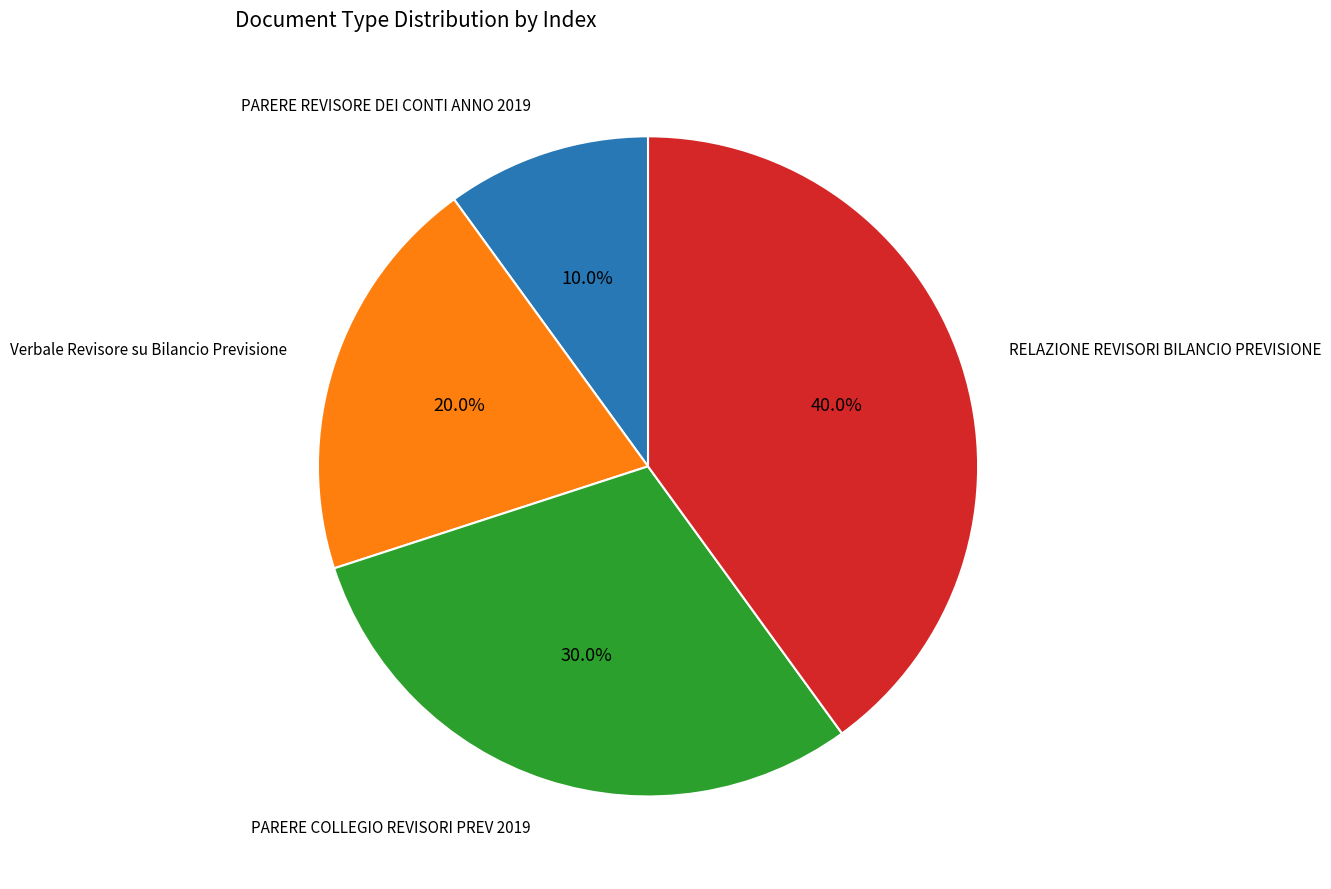

Is there any slice that represents more than half of the pie?

No